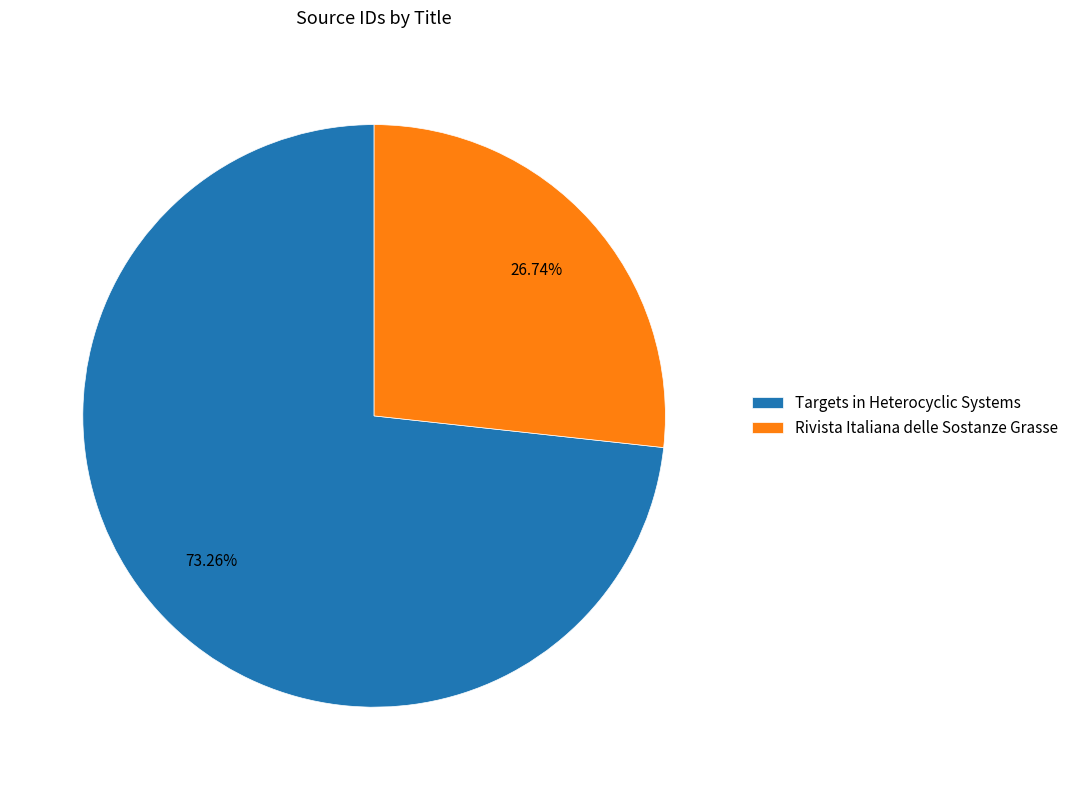

What is the smallest slice in the pie chart?

Rivista Italiana delle Sostanze Grasse